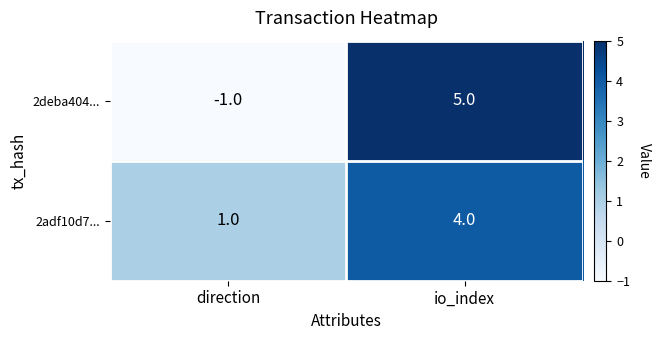

Which series has the widest spread of values?

2deba404...